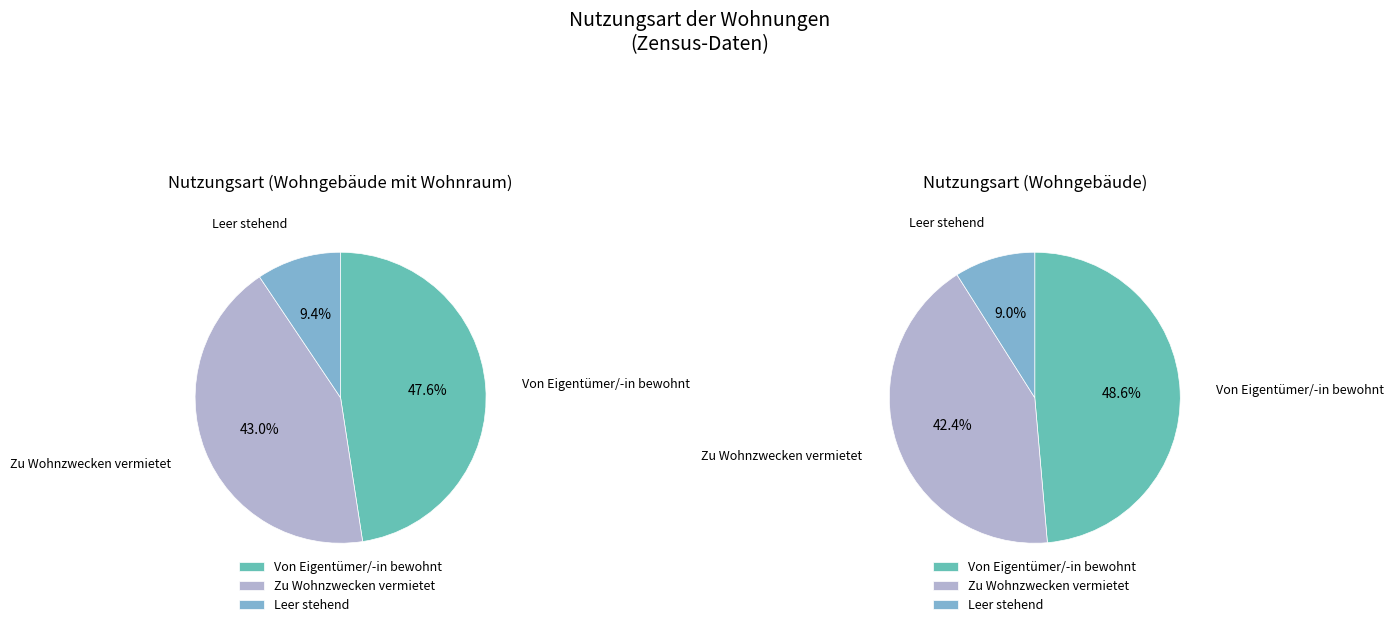

Is there a majority slice in this chart?

No